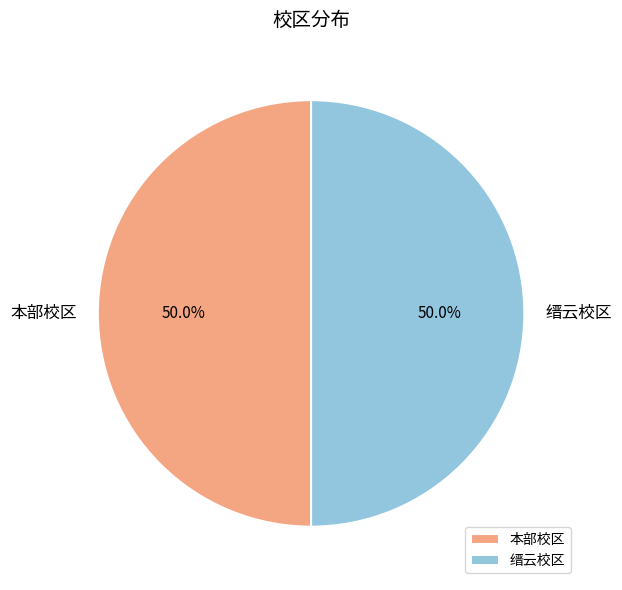

Do 缙云校区 and 本部校区 together represent more than half of the pie?

Yes